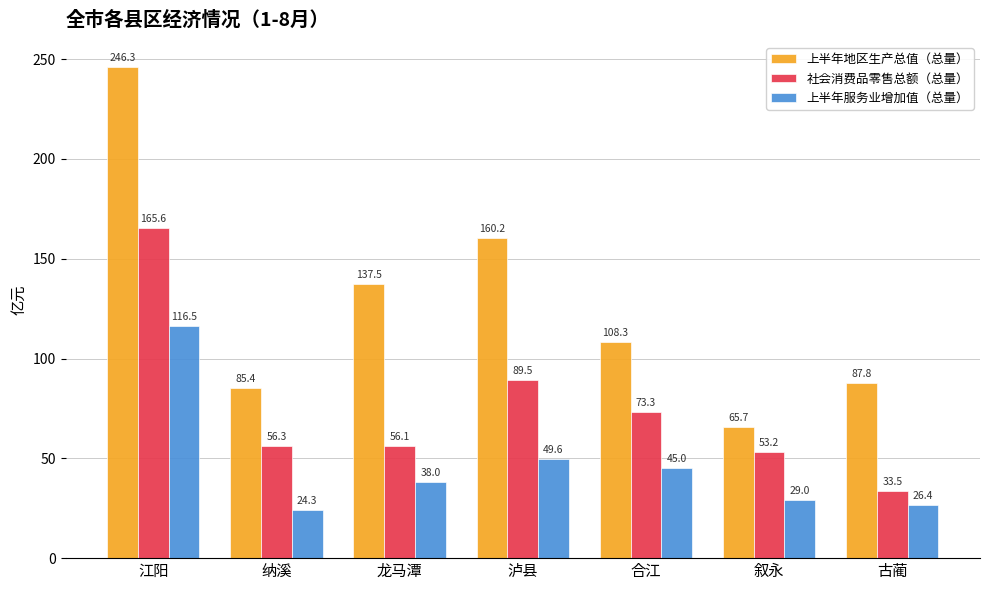

What is the lowest value of the 上半年服务业增加值（总量） series?

24.3